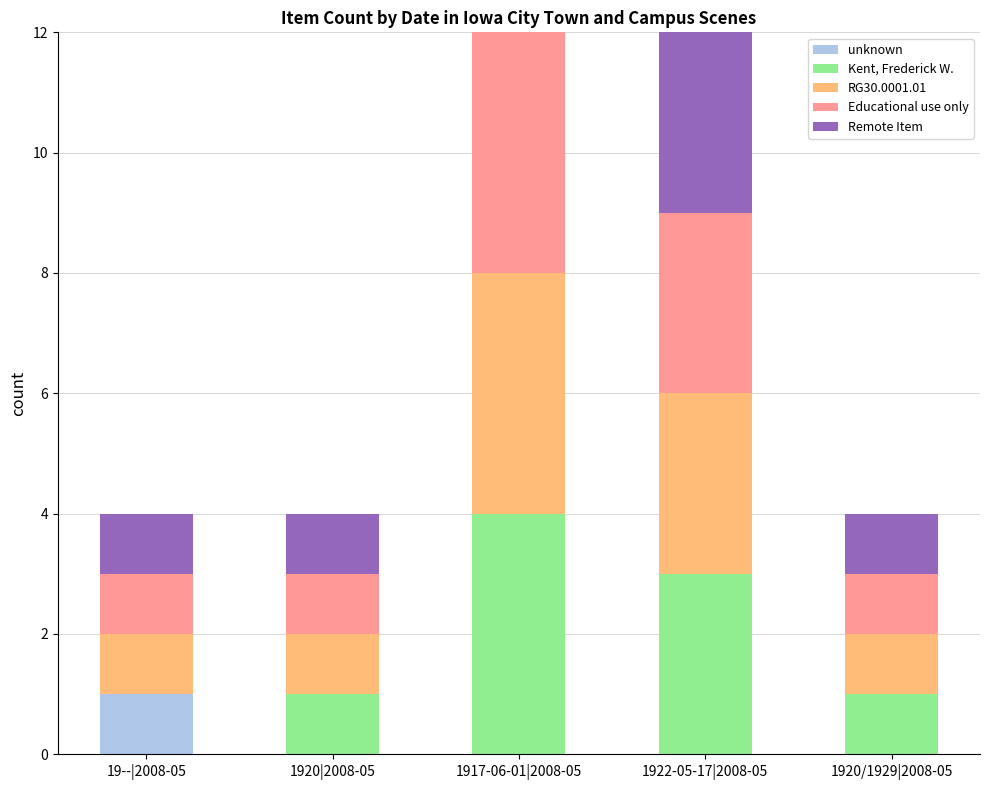

Count the number of categories in the chart.

5